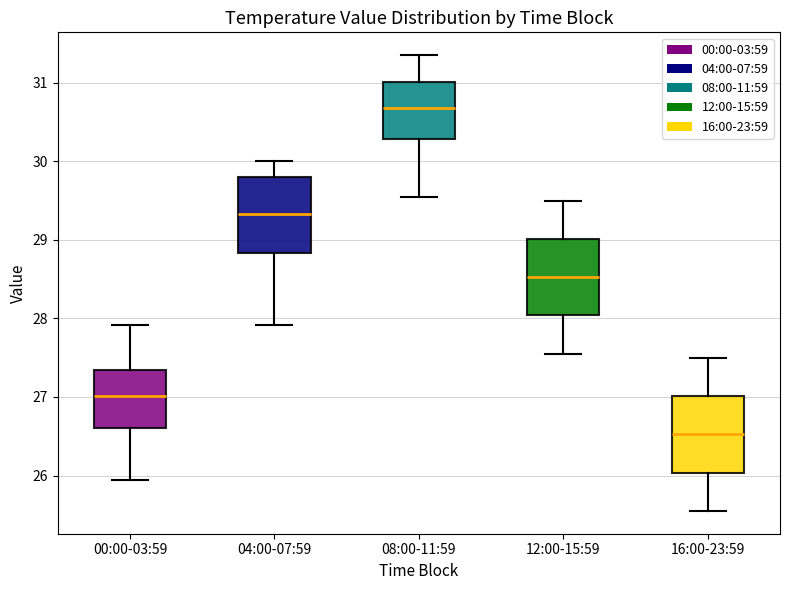

Where is the lower edge of the box for 16:00-23:59 on the y-axis? The values are not printed on the chart, so give them approximately, as read against the axis.

26.0